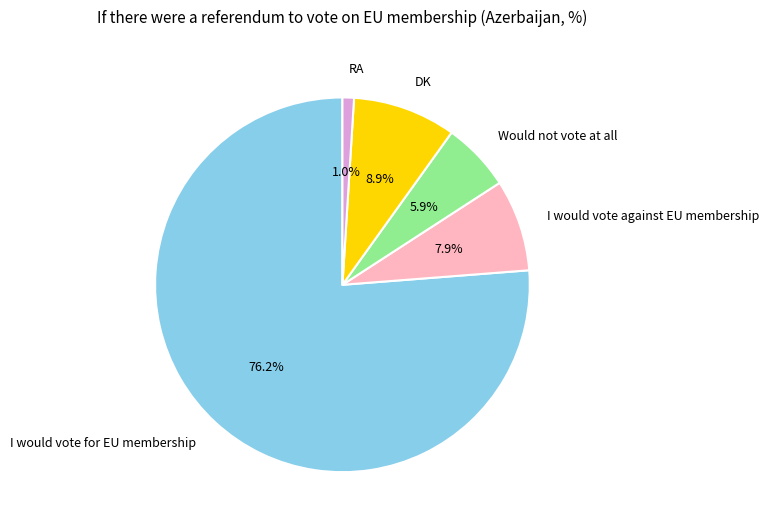

Is the sum of I would vote for EU membership and RA greater than half?

Yes